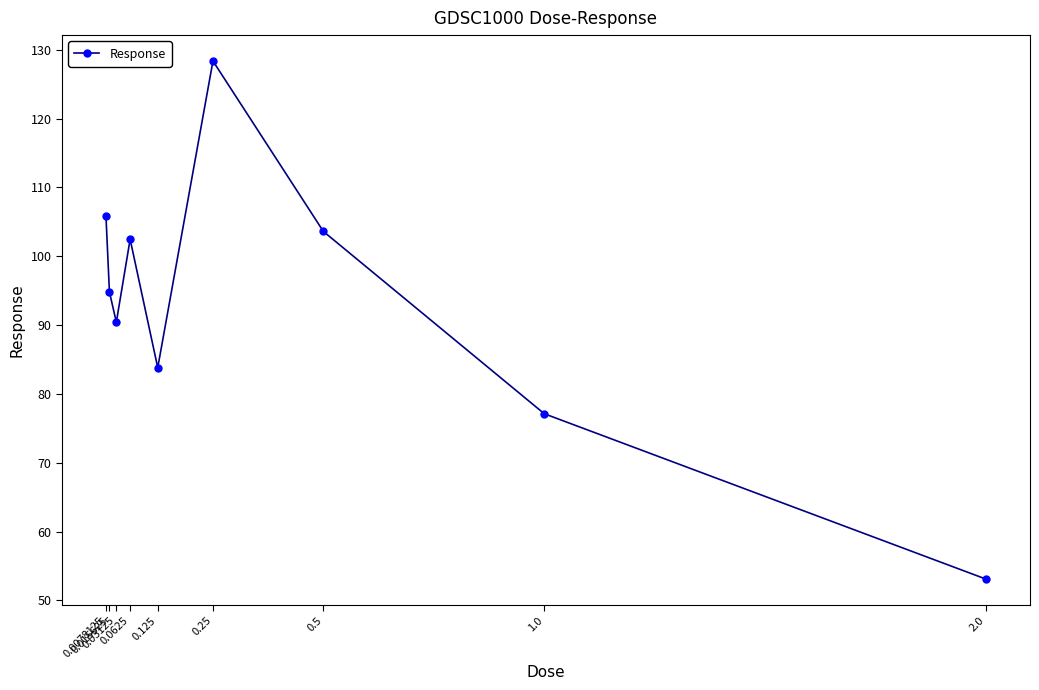

How many data points are above 94?

5